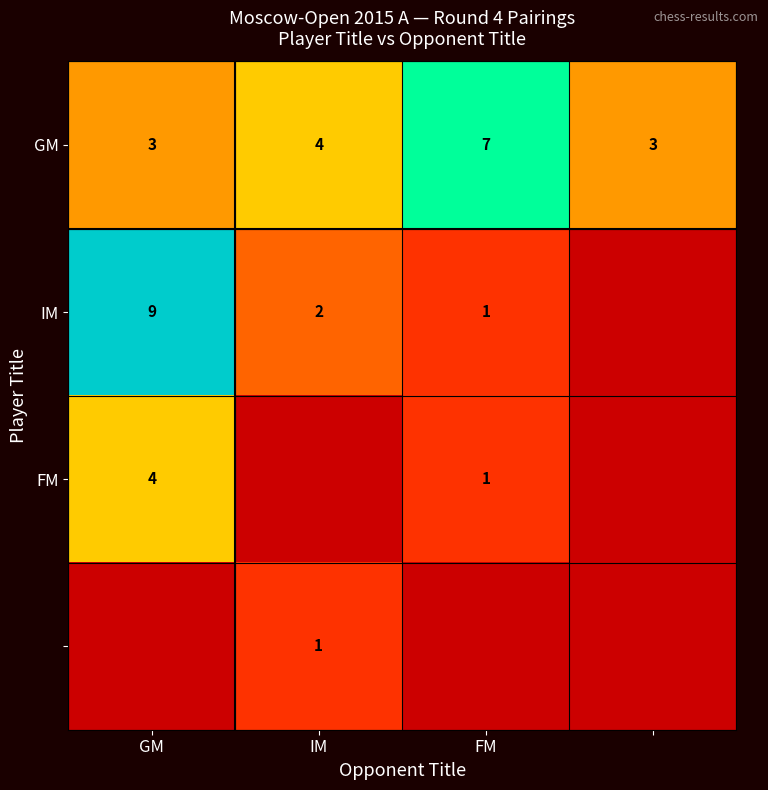

What is the minimum value for GM?

3